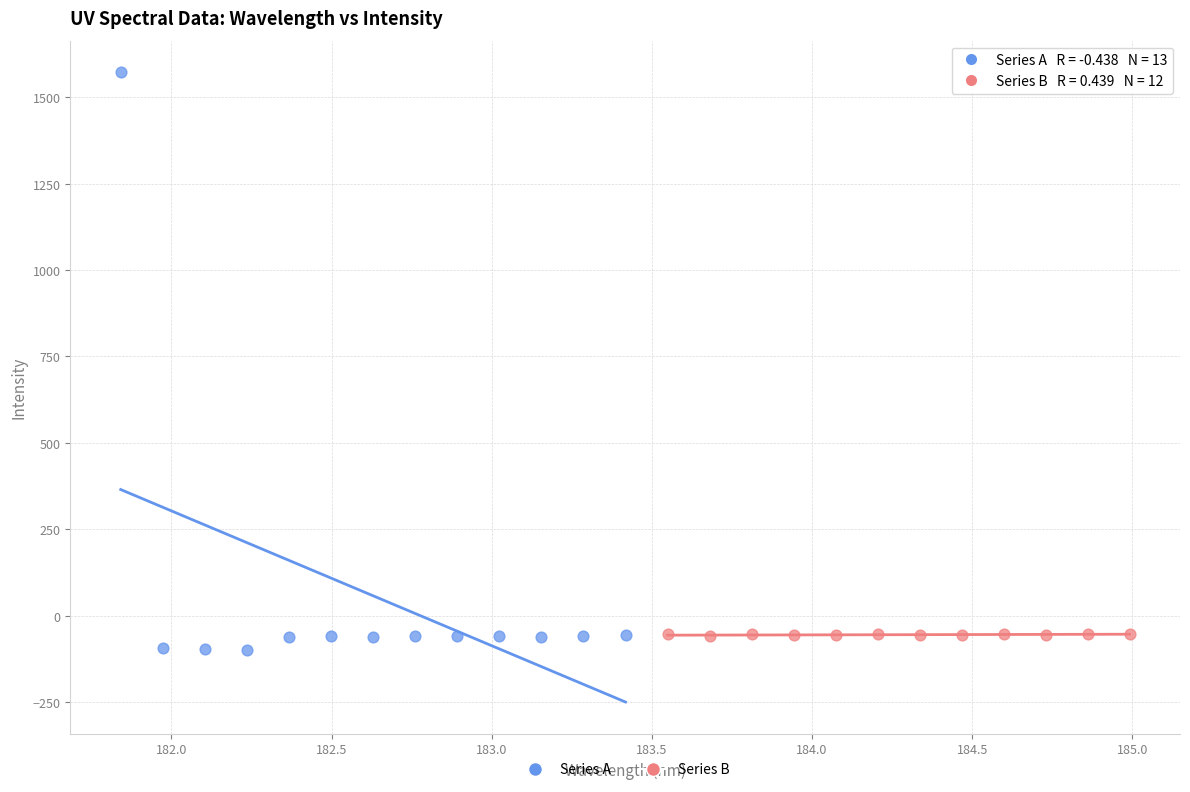

Which series has the largest Y range (max minus min)?

Series A